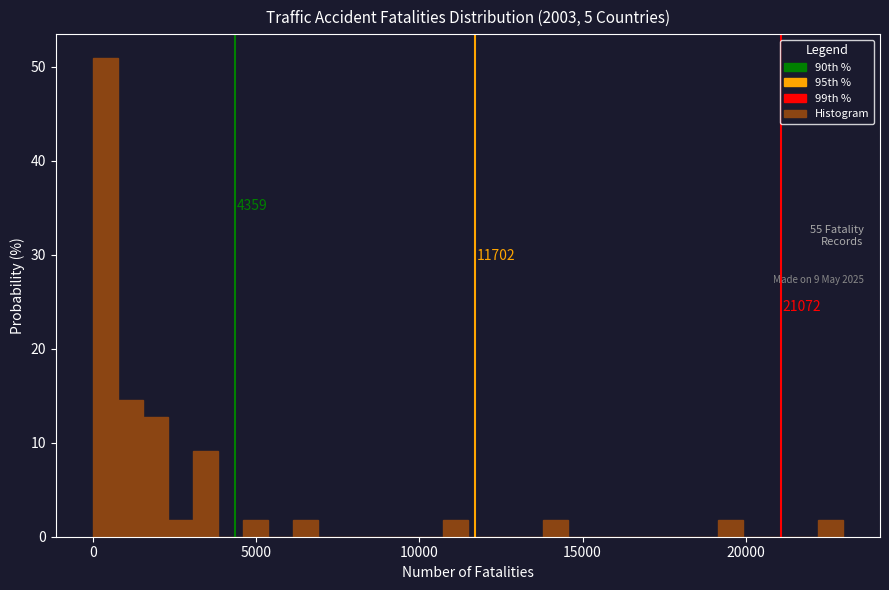

Around what value on the x-axis is the tallest bar? Give the approximate position of its centre, as read against the axis.

500